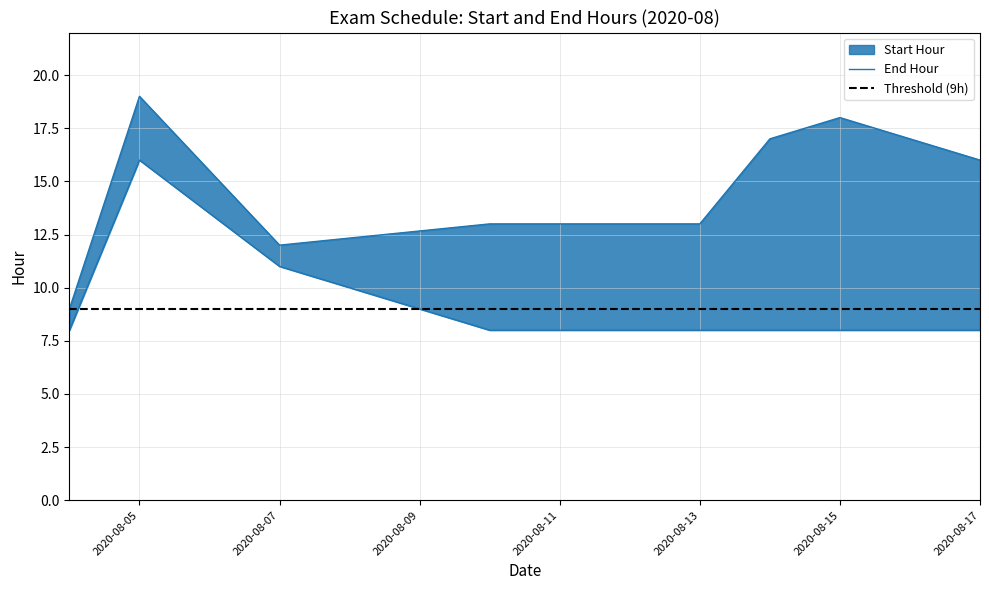

Rank the series at 2020-08-11 from highest to lowest value.

End Hour, Start Hour